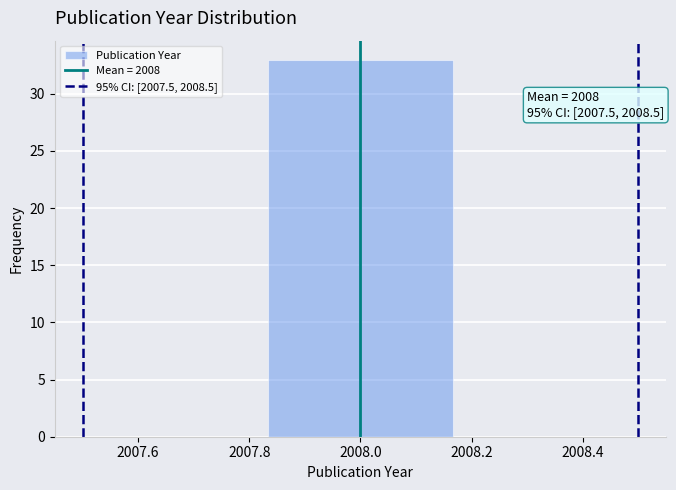

Over which range of the x-axis is the bar tallest?

2007.84 to 2008.16